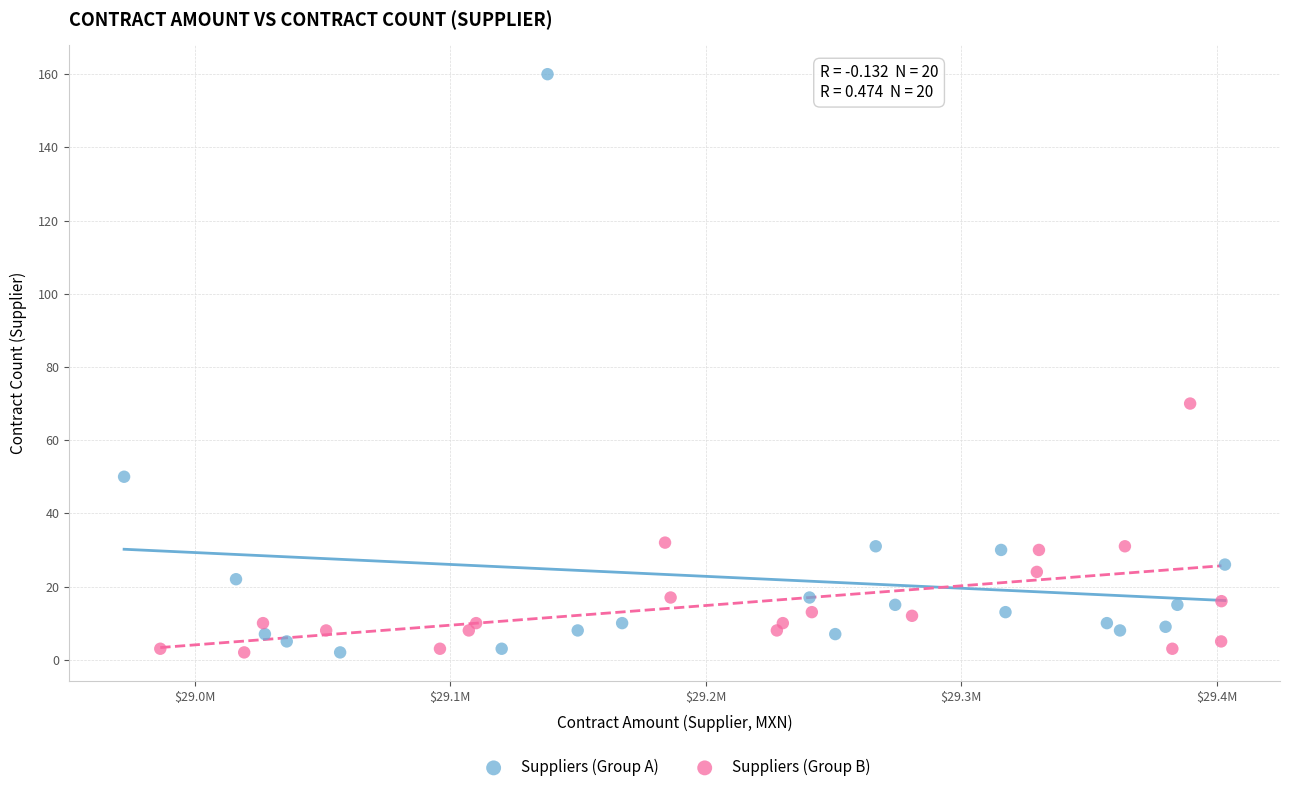

Which series has the widest spread of Y values?

Suppliers (Group A)